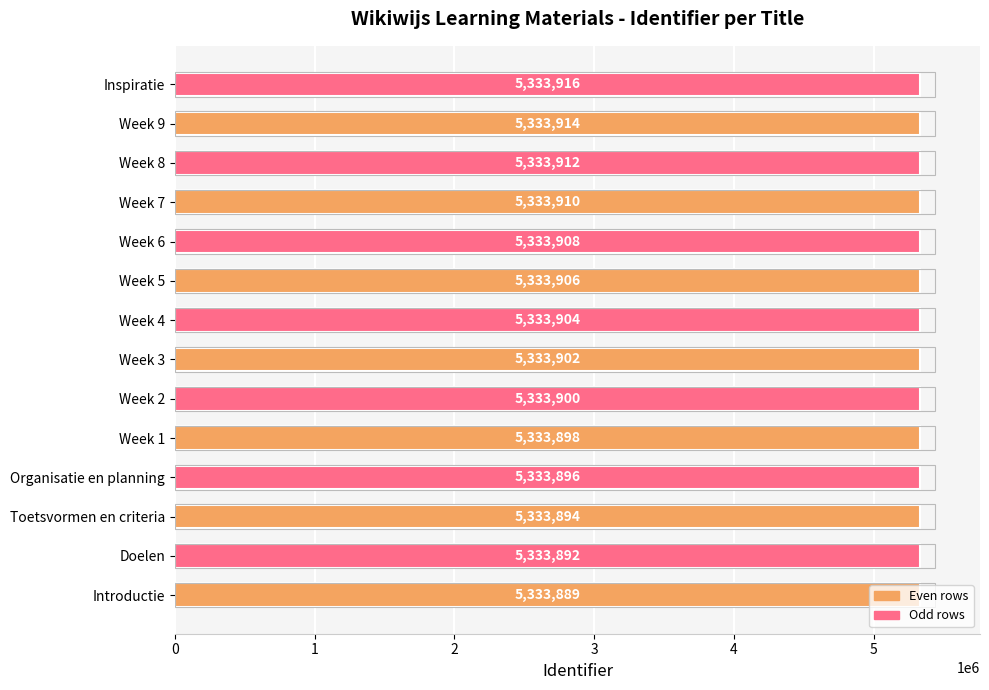

What value does the data have at Week 7?

5333910